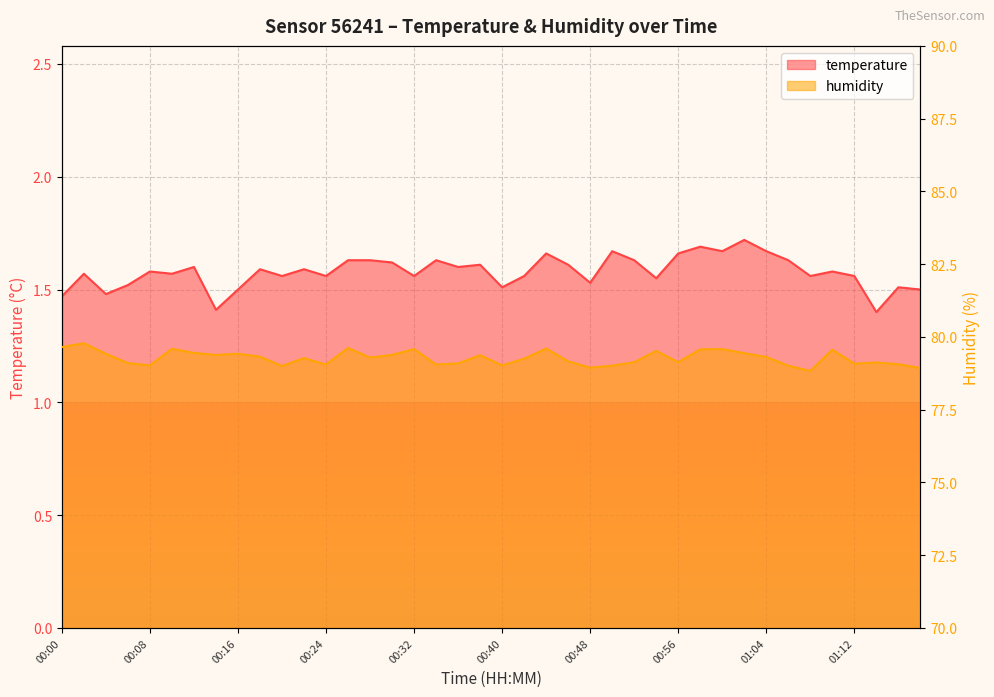

What is the value of the temperature point at the 7th from the left?

1.6